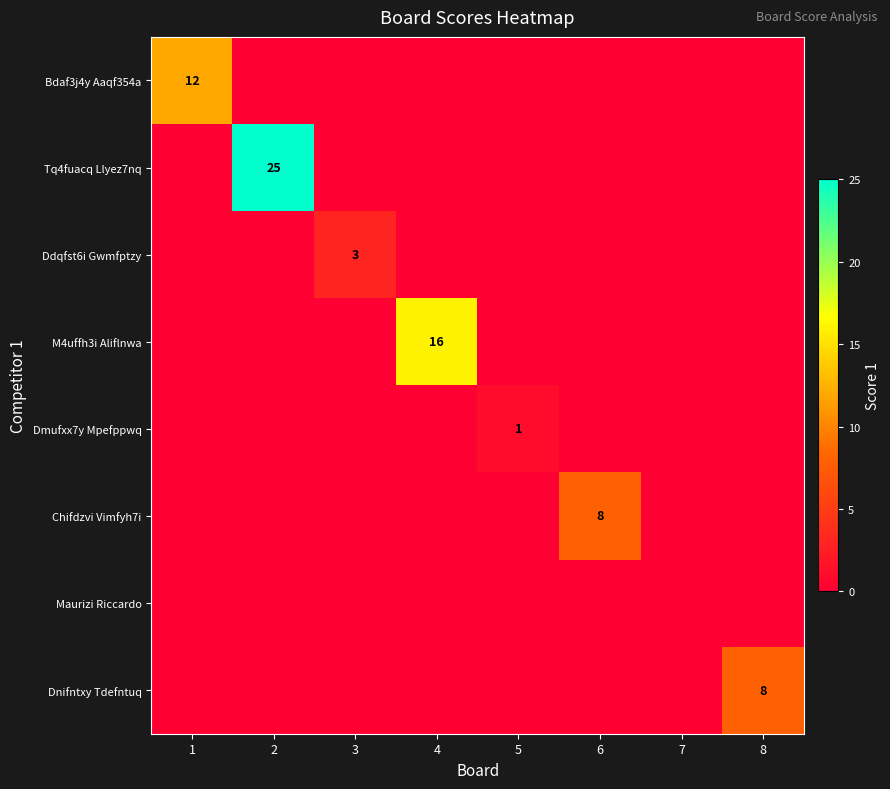

The M4uffh3i Aliflnwa series shows 22 at 4. True or false?

False